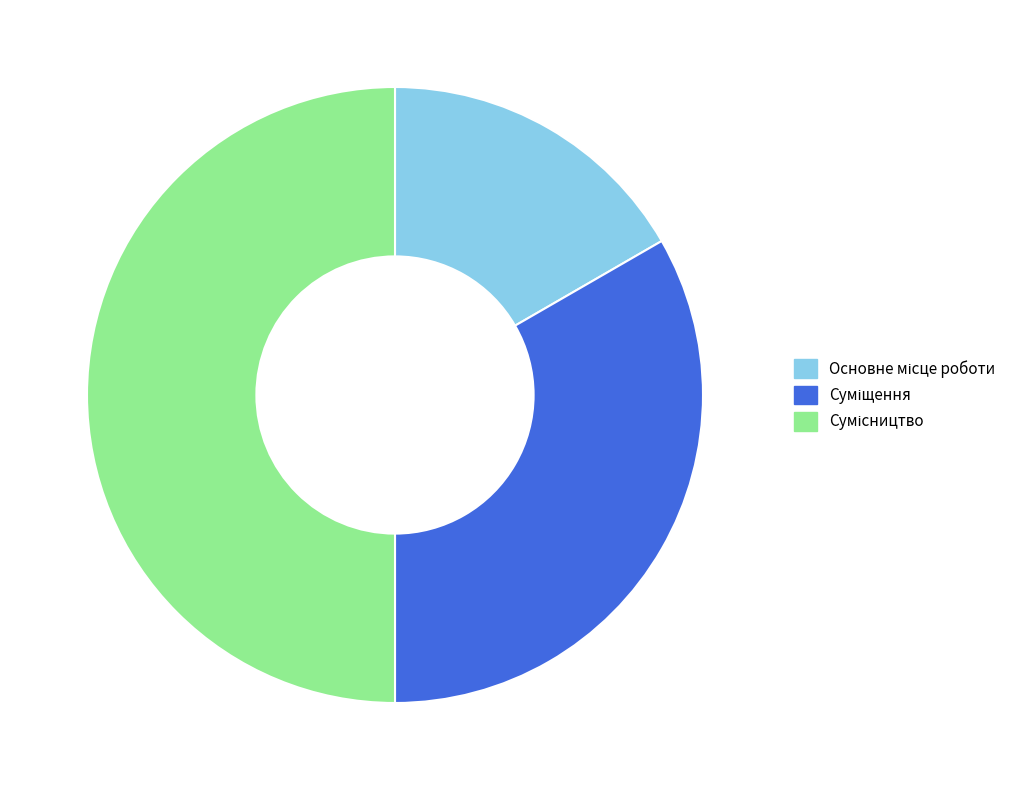

Does any single category account for the majority?

No